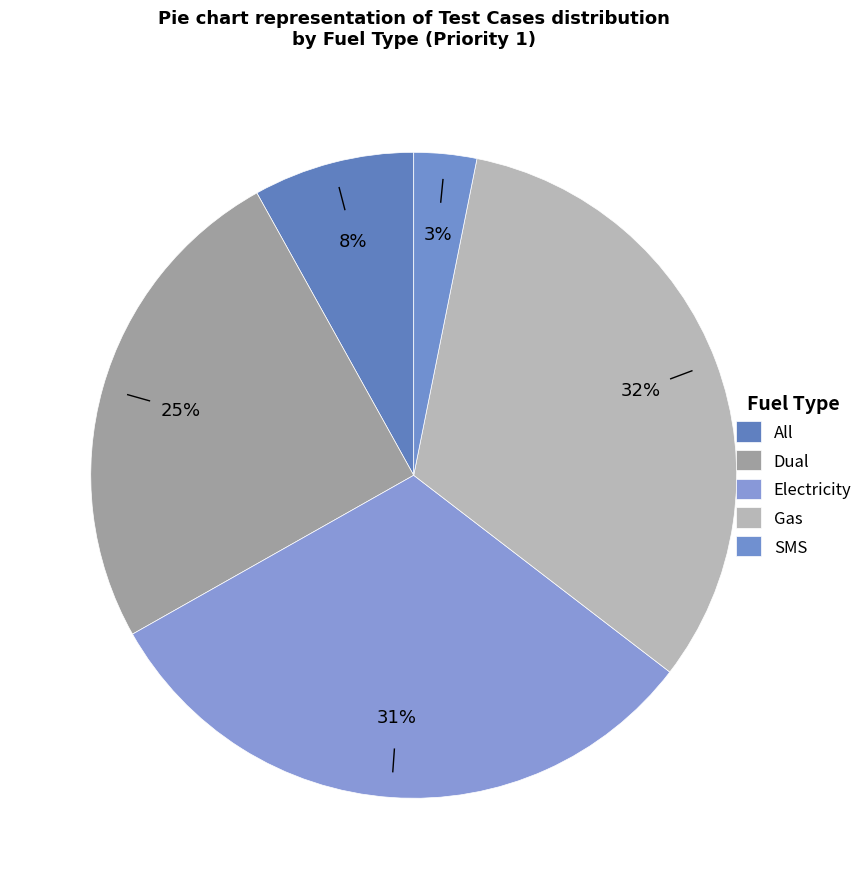

What percentage is the Gas slice, to the nearest percent?

32%